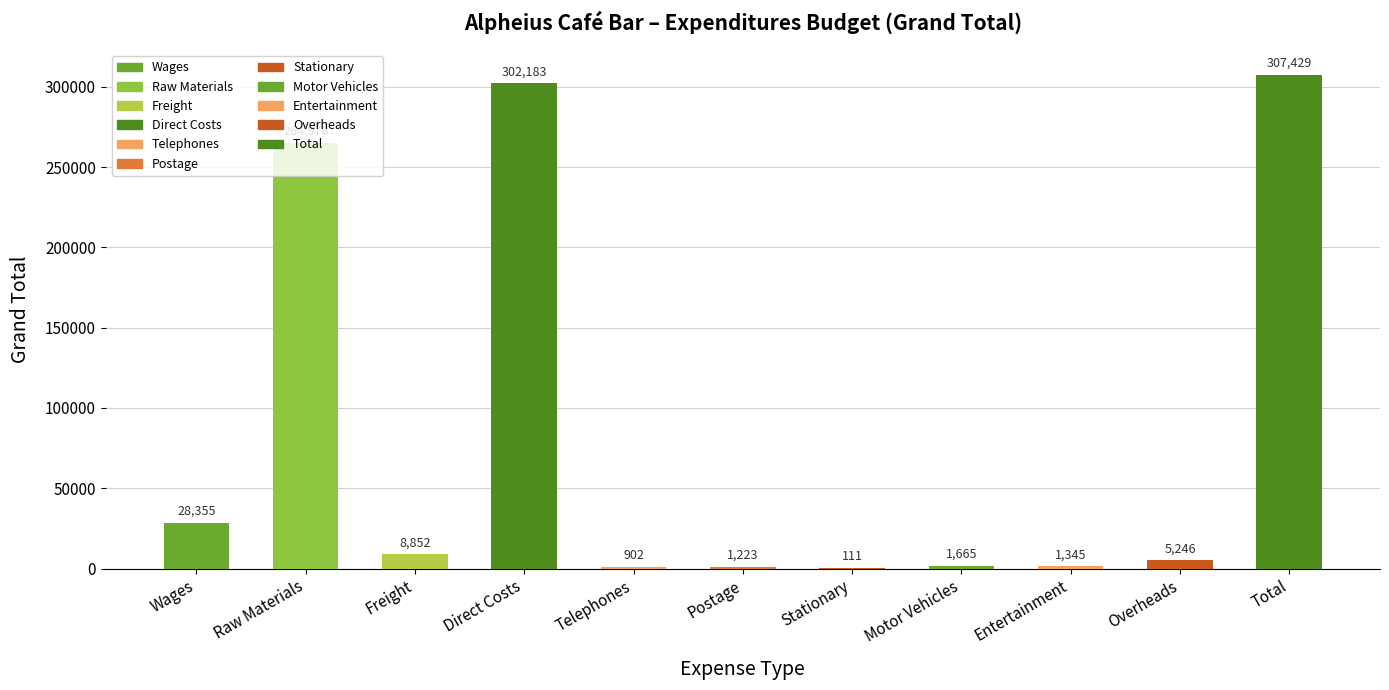

Where does the data first go above 5246?

Wages